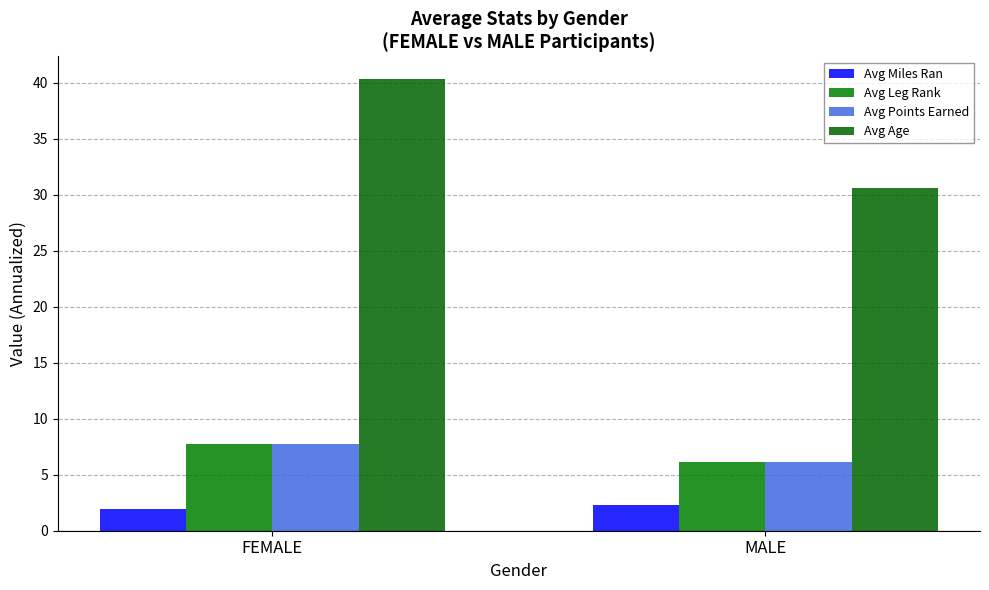

What is the sum of the Avg Points Earned values at MALE and FEMALE?

13.8